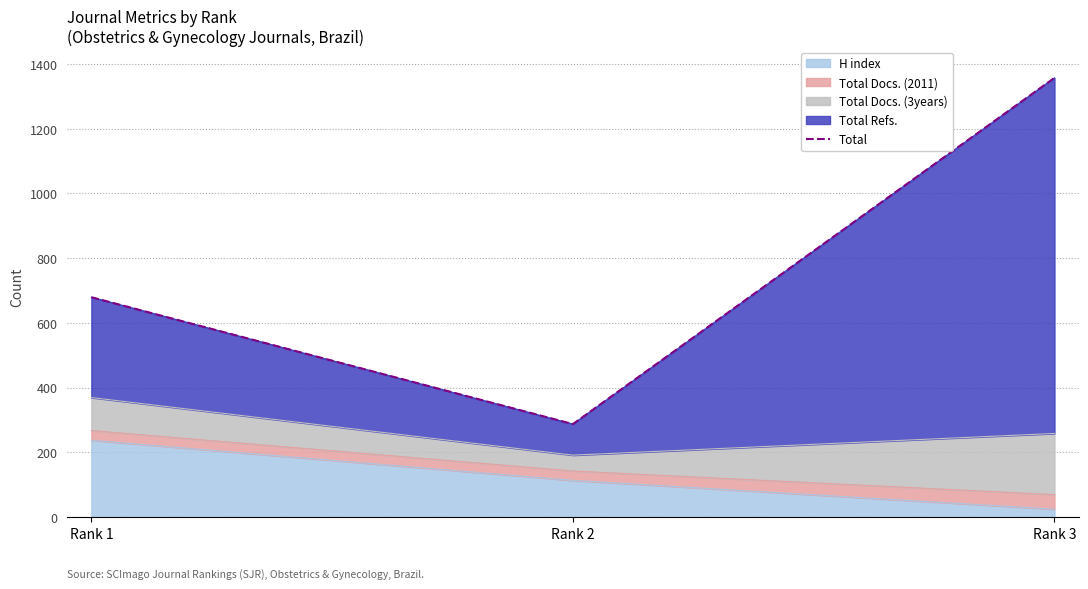

Does the chart display data point markers on the line(s)?

No